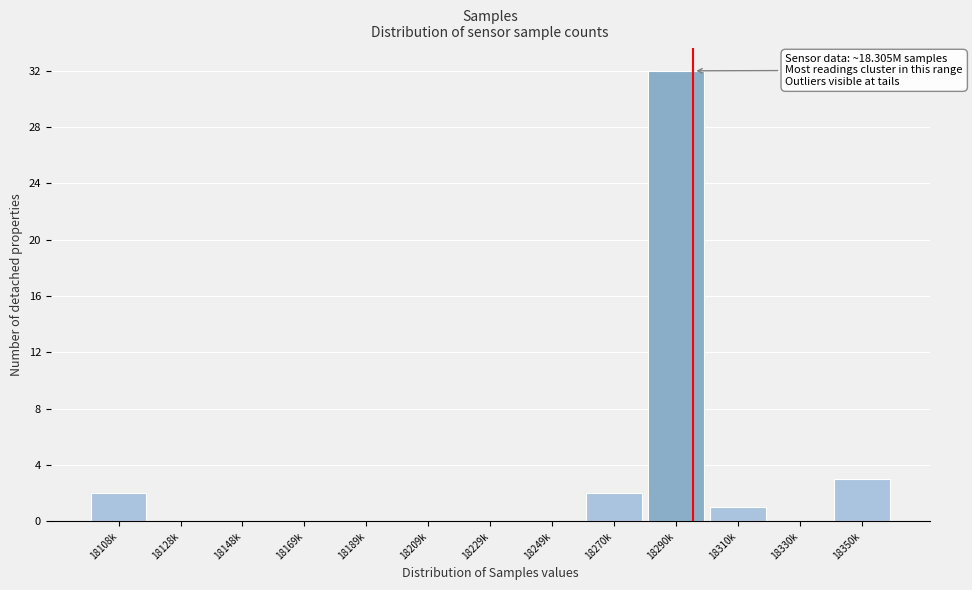

Reading right to left, what are all the values shown in this chart?

18350k=3	18330k=0	18310k=1	18290k=32	18270k=2	18249k=0	18229k=0	18209k=0	18189k=0	18169k=0	18148k=0	18128k=0	18108k=2